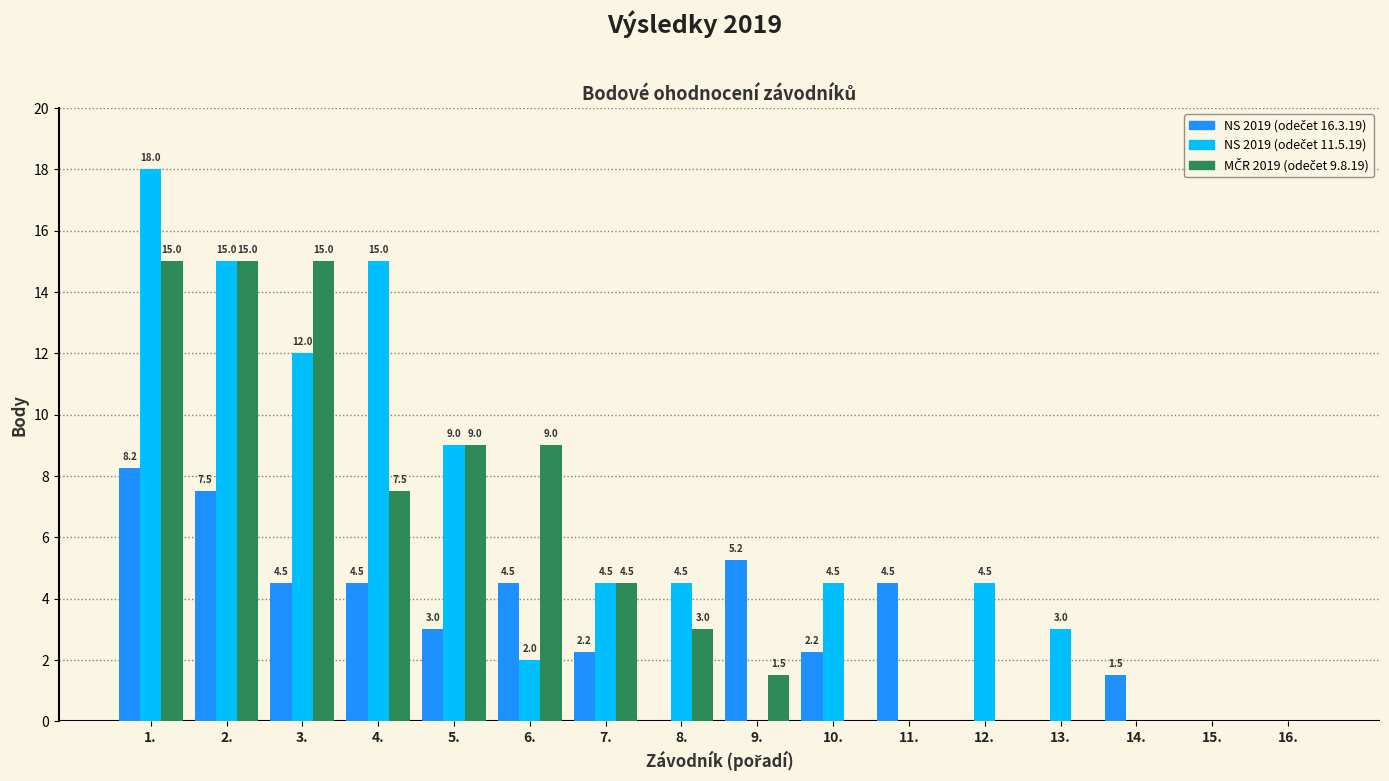

At which category is the sum across all series the highest?

1.